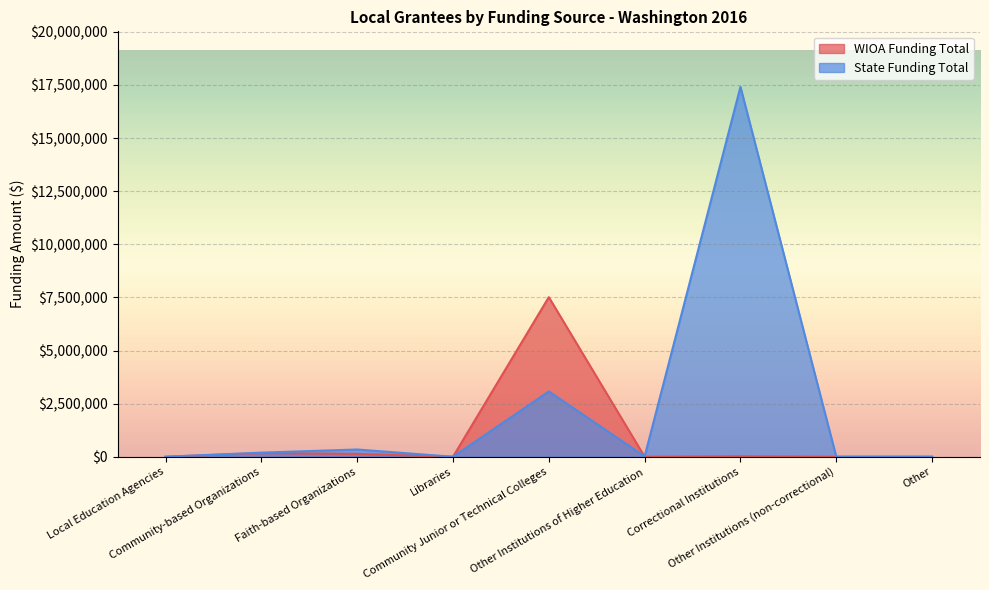

How many positive values does the WIOA Funding Total series have?

4